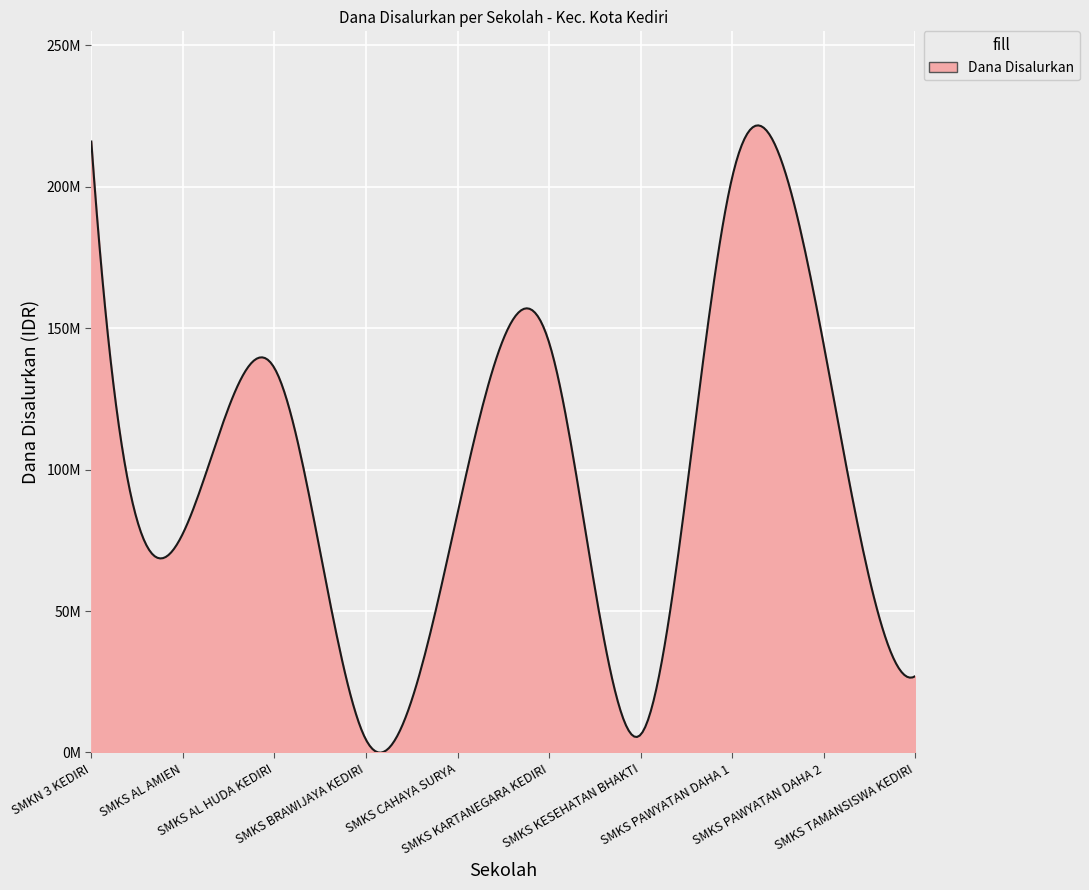

Does the chart have visible grid lines?

Yes